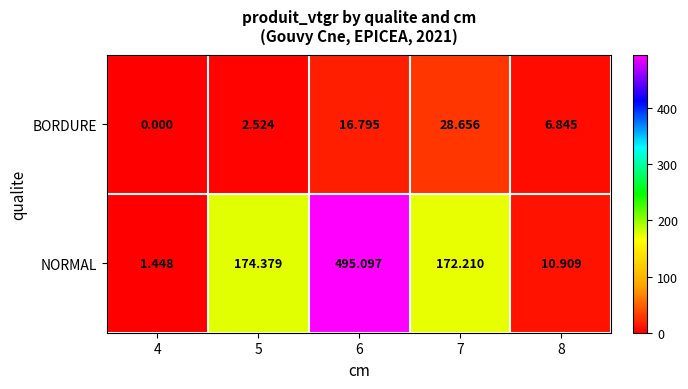

Is the value of BORDURE at 4 greater than the value of NORMAL at 4?

No